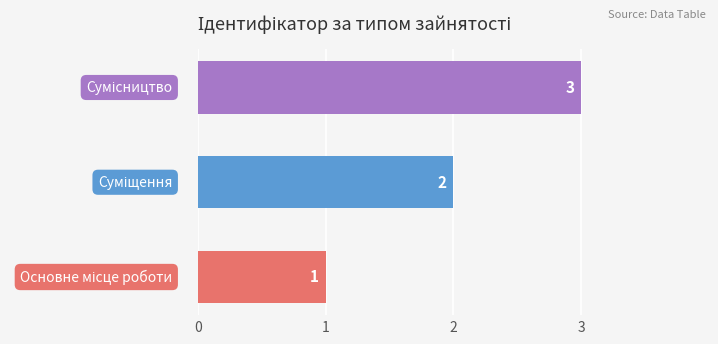

What is the sum of all values?

6